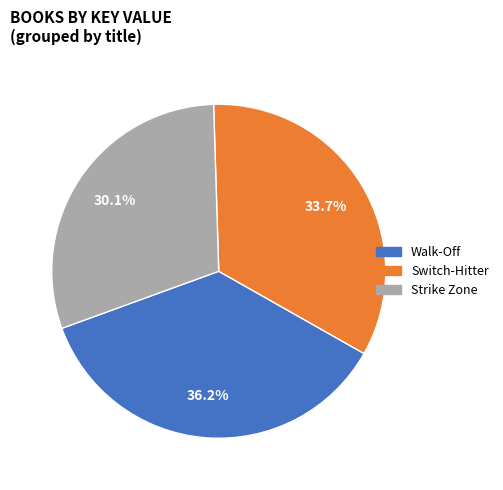

Rank the categories by value from lowest to highest.

Strike Zone, Switch-Hitter, Walk-Off